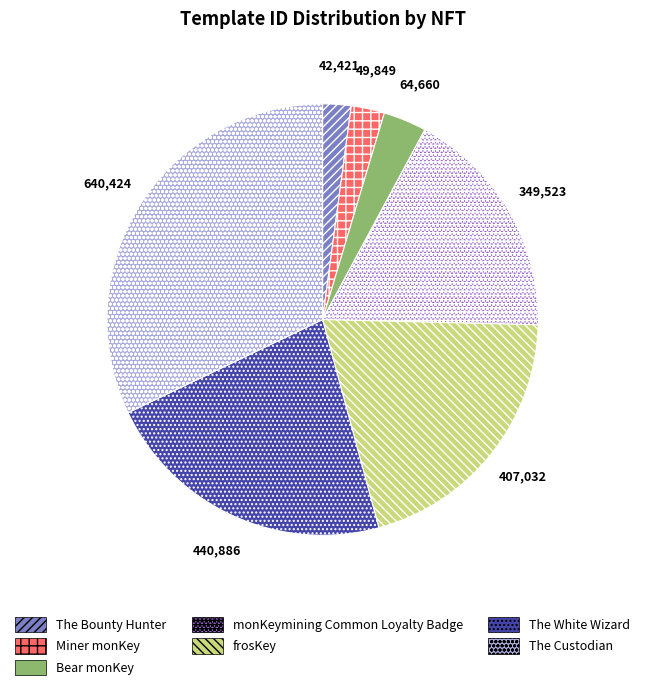

Which slice is the largest?

The Custodian